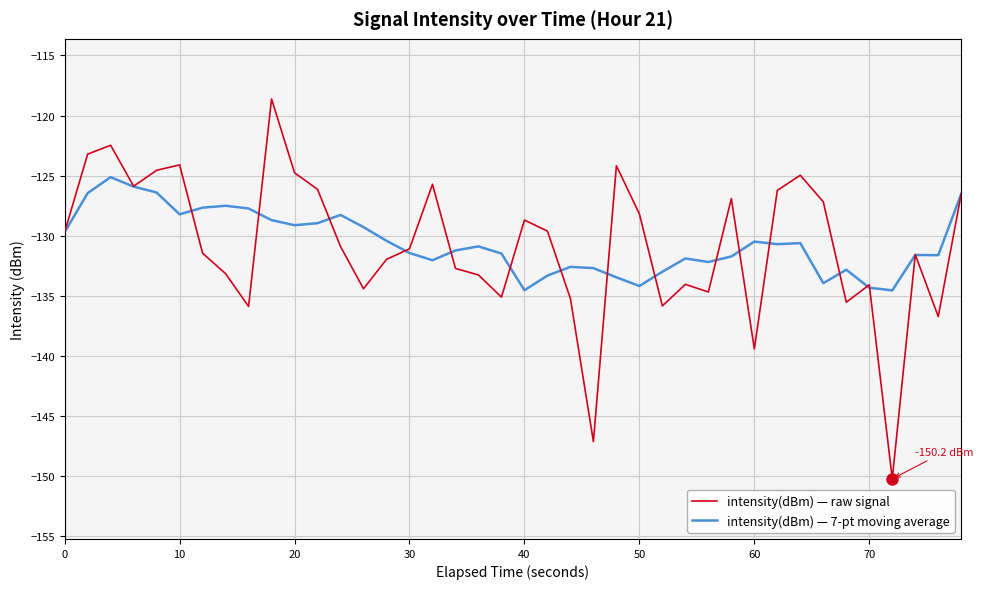

What is the smallest value displayed?

-150.2